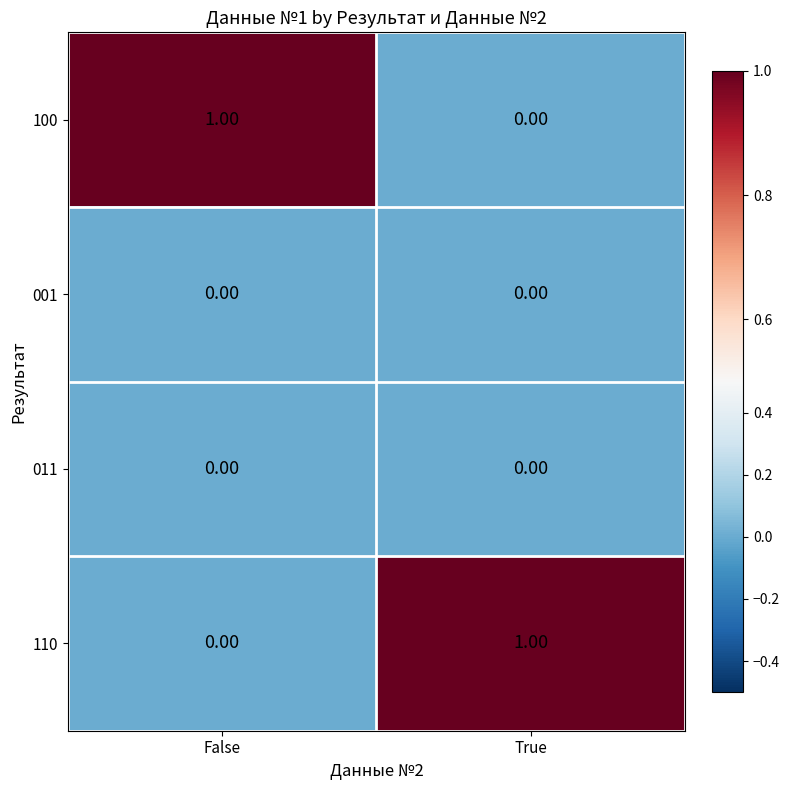

Rank the series at True from lowest to highest value.

100, 001, 011, 110